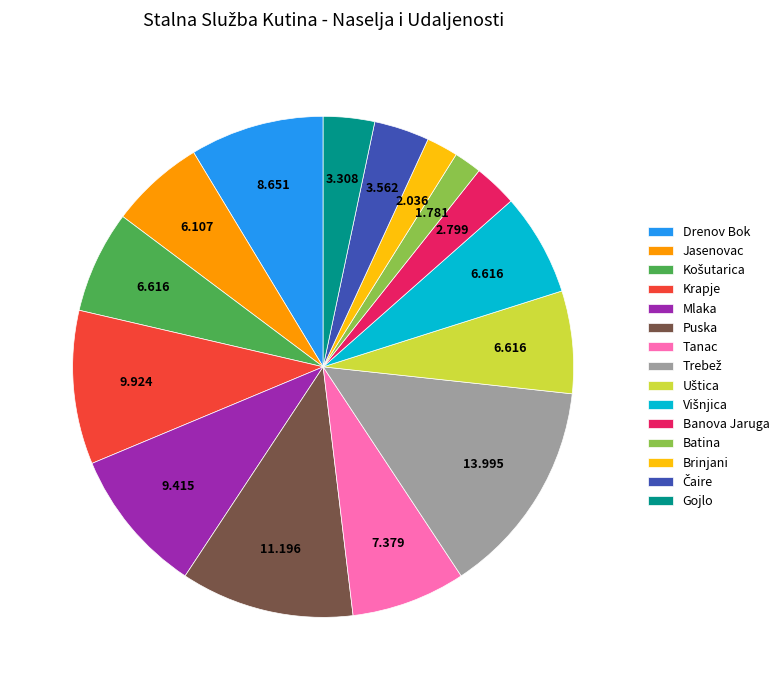

Which has a higher value, Jasenovac or Banova Jaruga?

Jasenovac